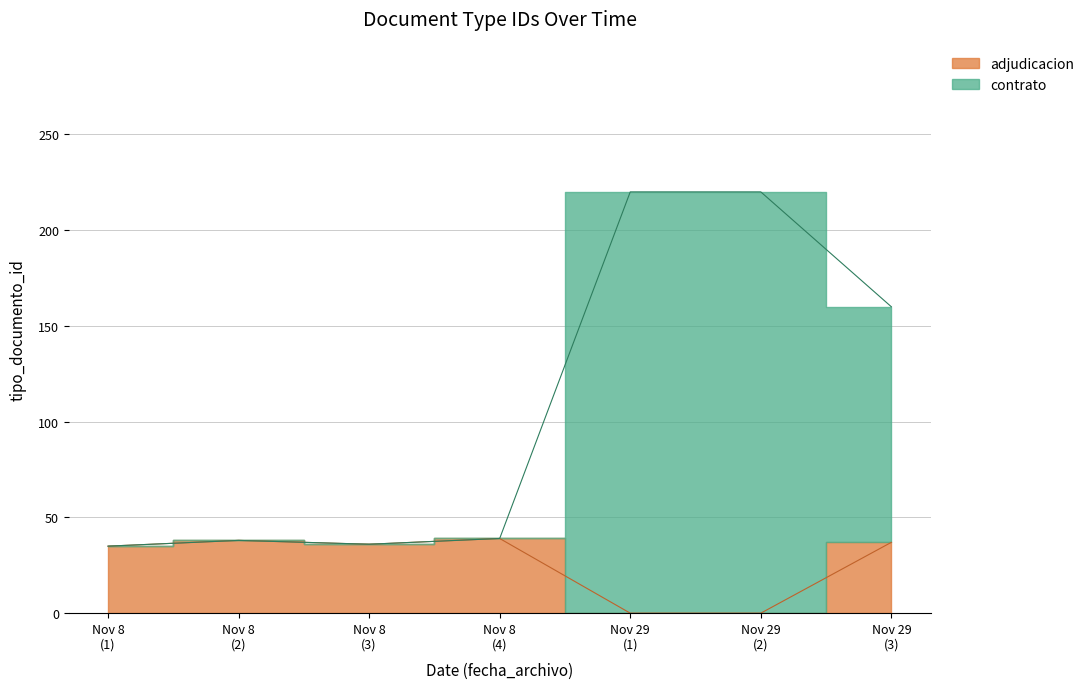

How many interior local peaks does the adjudicacion series have?

2